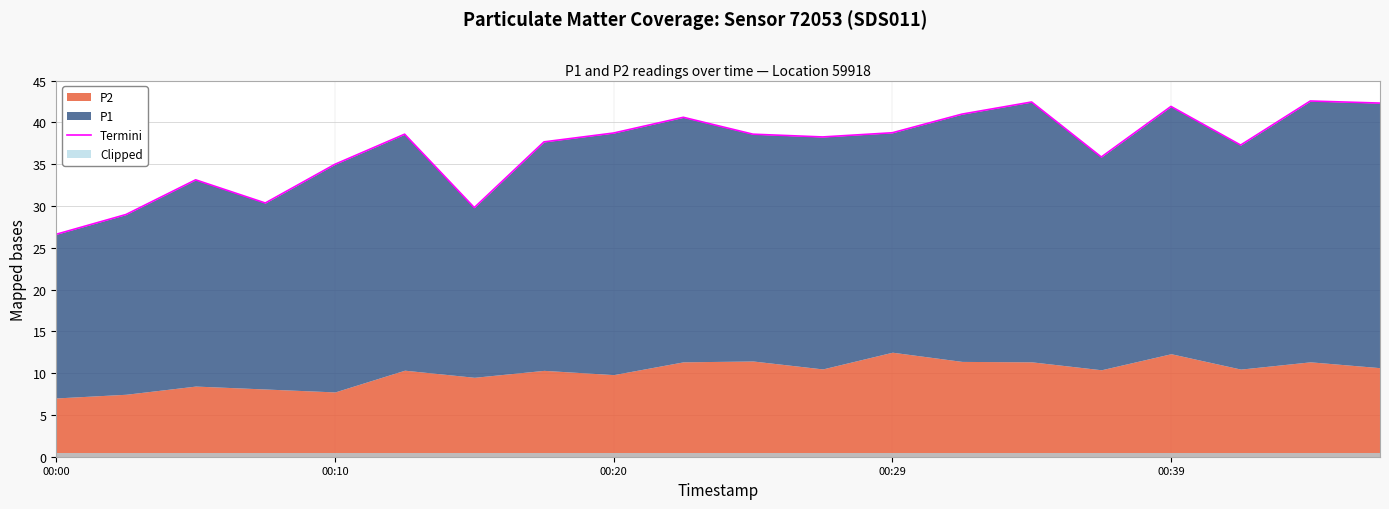

Rank the categories by value from highest to lowest.

18, 14, 19, 16, 13, 9, 12, 8, 5, 10, 11, 7, 17, 15, 00:39, 00:20, 00:29, 6, 00:10, 00:00